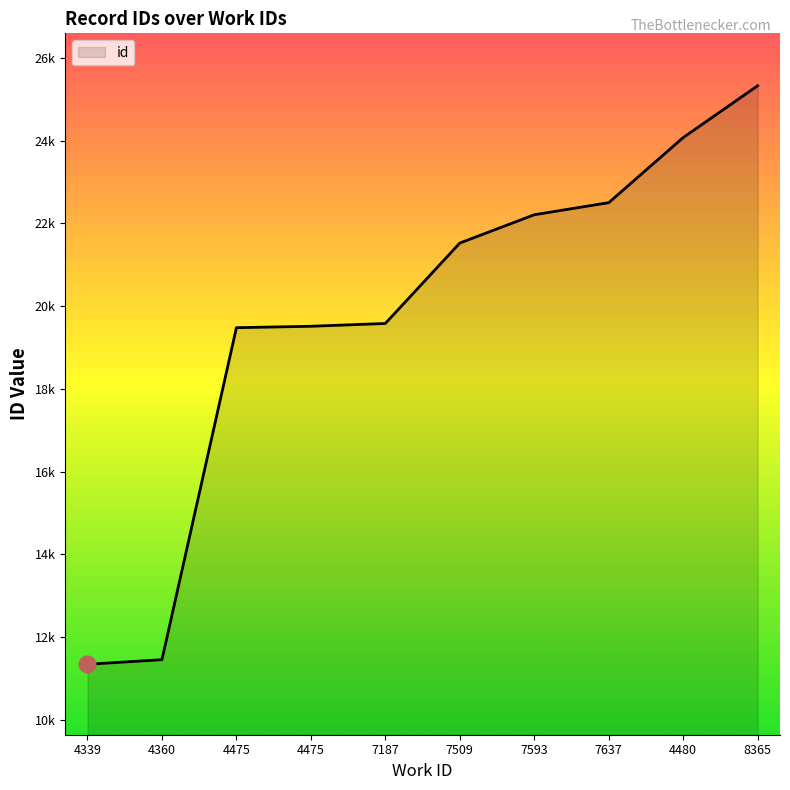

Reading left to right, list all the values displayed in this chart.

11346	11457	19479	19513	19581	21524	22208	22500	24073	25325